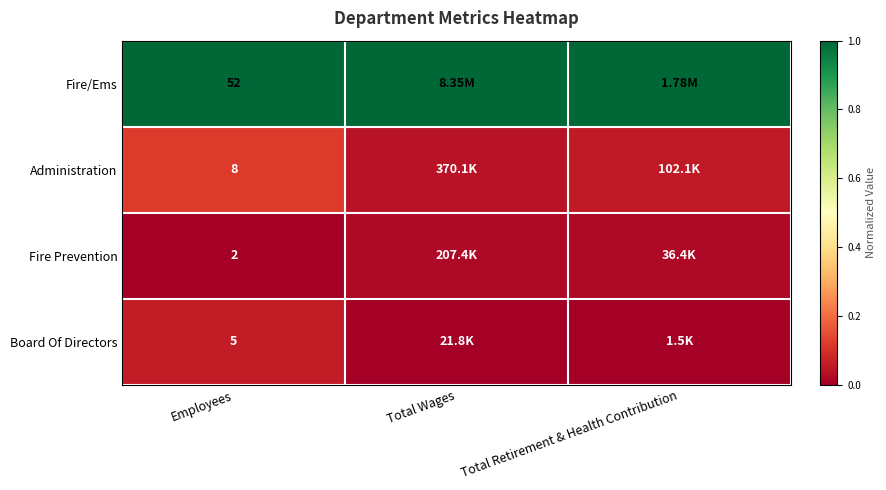

True or false: Administration has a value of 0.0 at Employees.

False